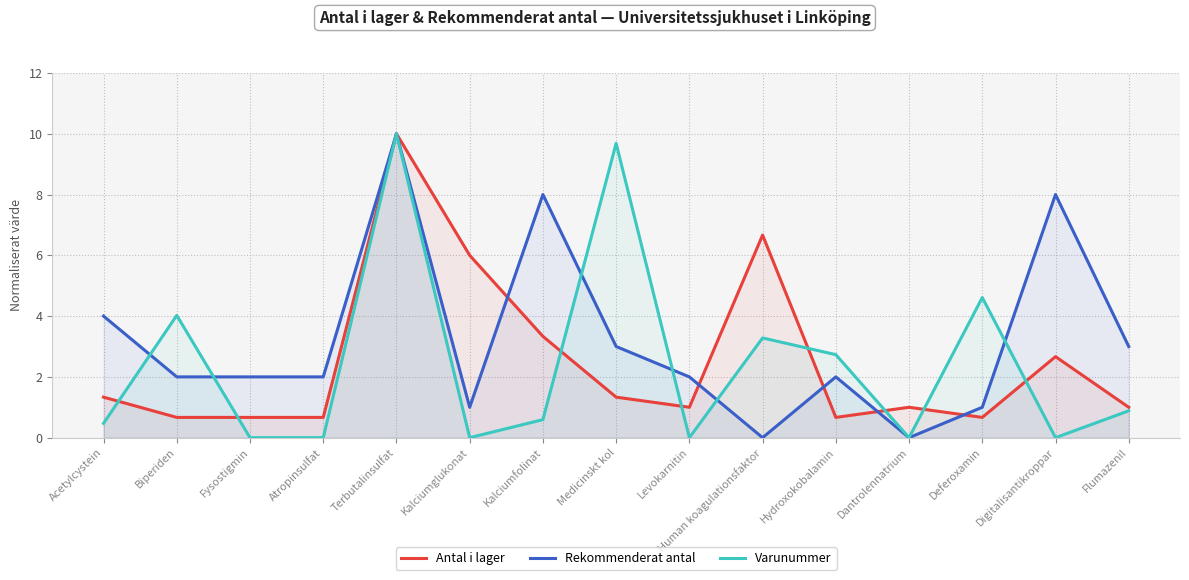

How many intersections are there between Varunummer and Rekommenderat antal?

6